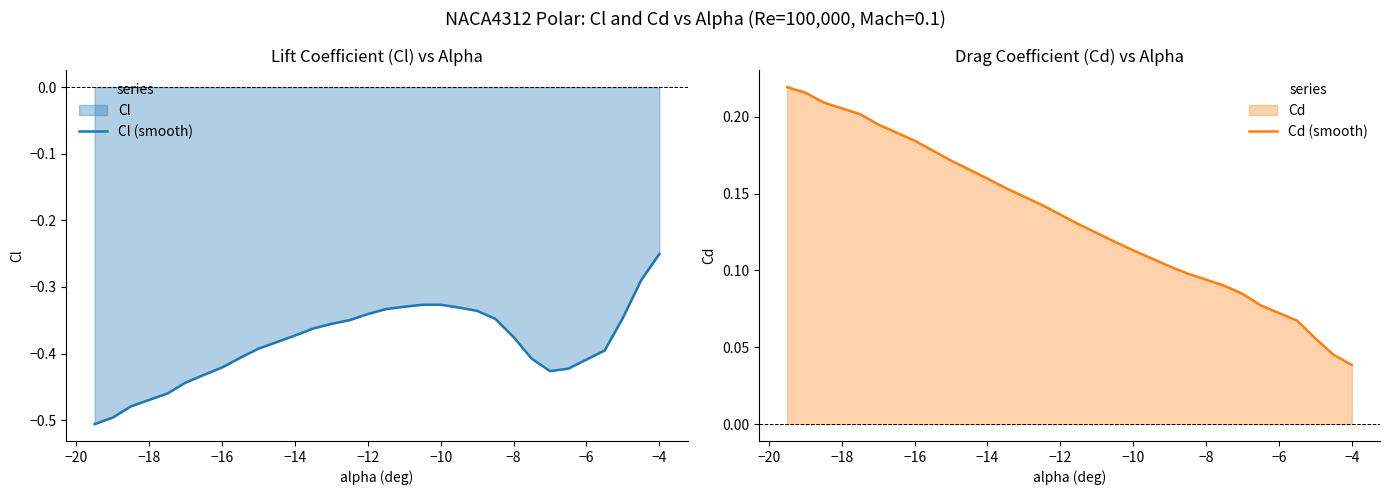

At which label is Cl (smooth) closest to 0?

−4